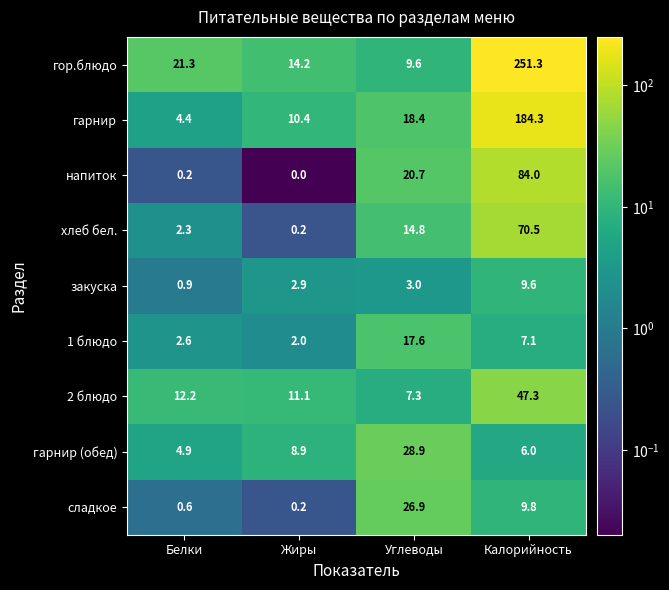

Which series changed the most between Белки and Жиры?

гор.блюдо